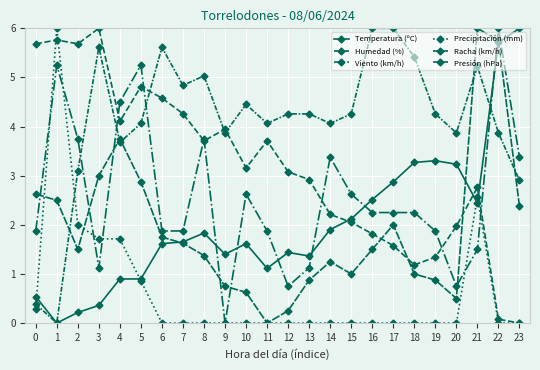

How many lines are shown in the chart?

6